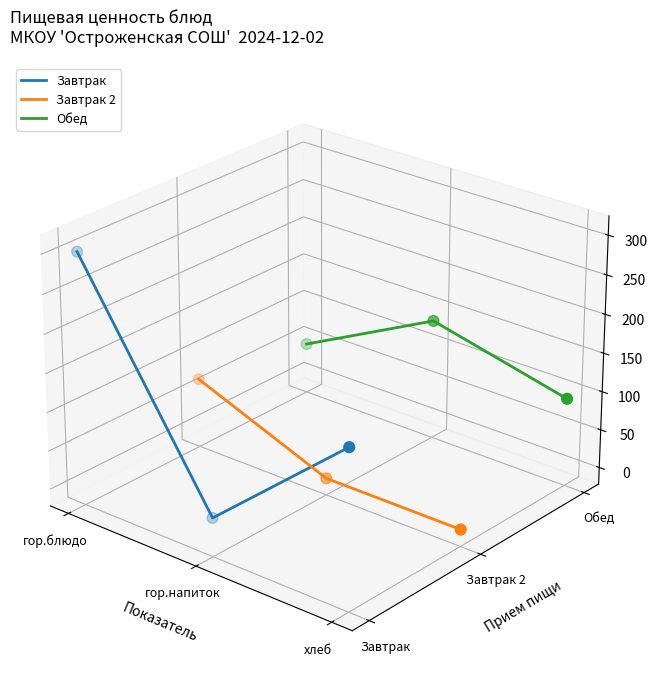

Which series reaches the maximum Y coordinate?

Завтрак